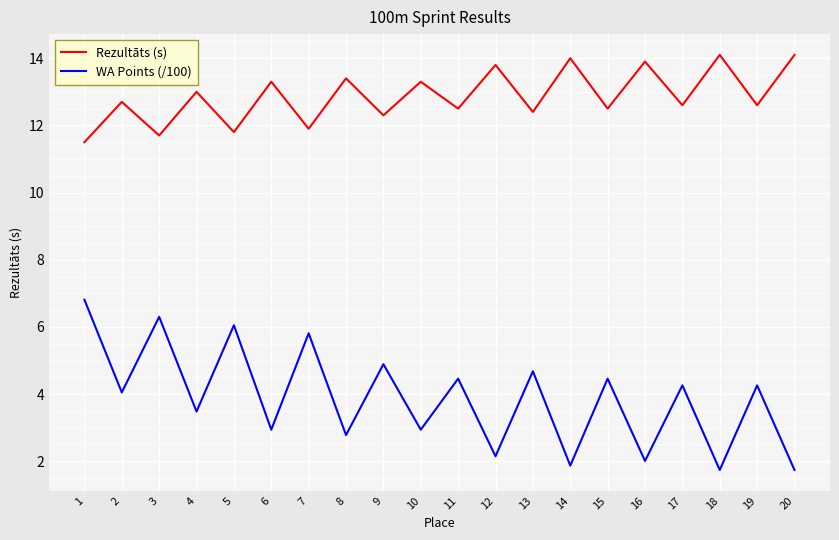

At 5, list the series in order from largest to smallest.

Rezultāts (s), WA Points (/100)